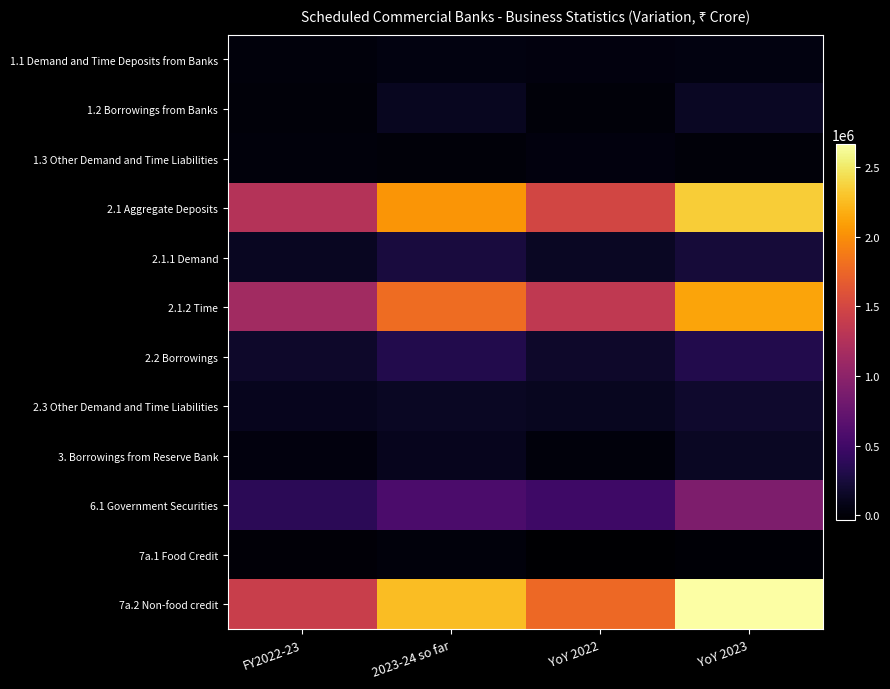

What is the greatest value displayed?

2665326